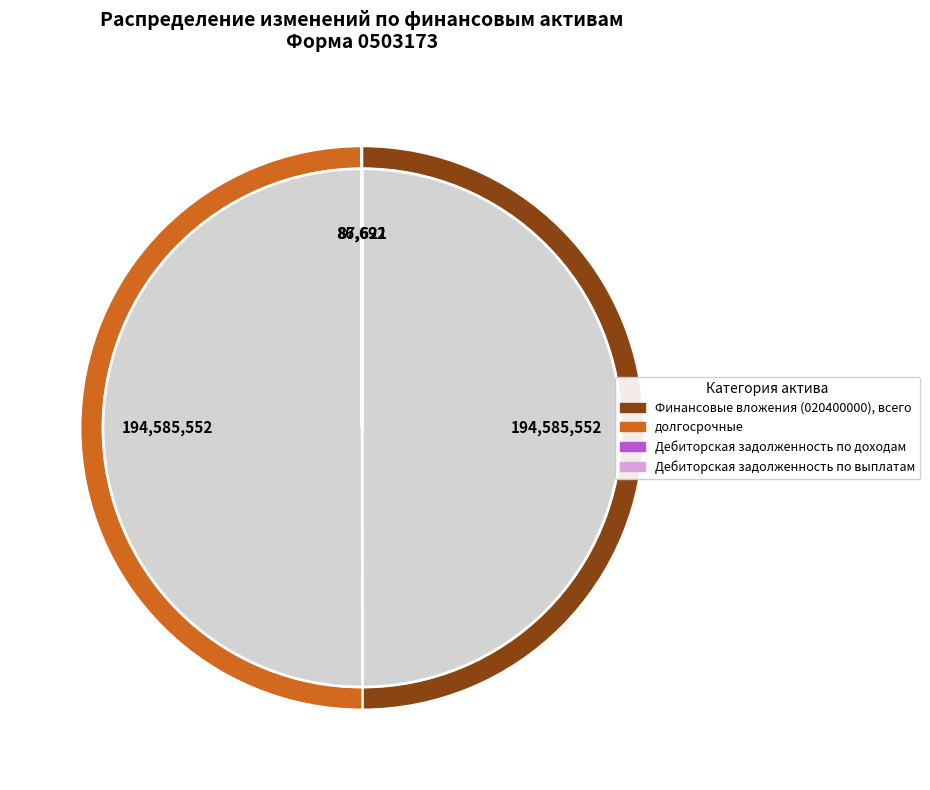

Which slice is the smallest?

Дебиторская задолженность по доходам